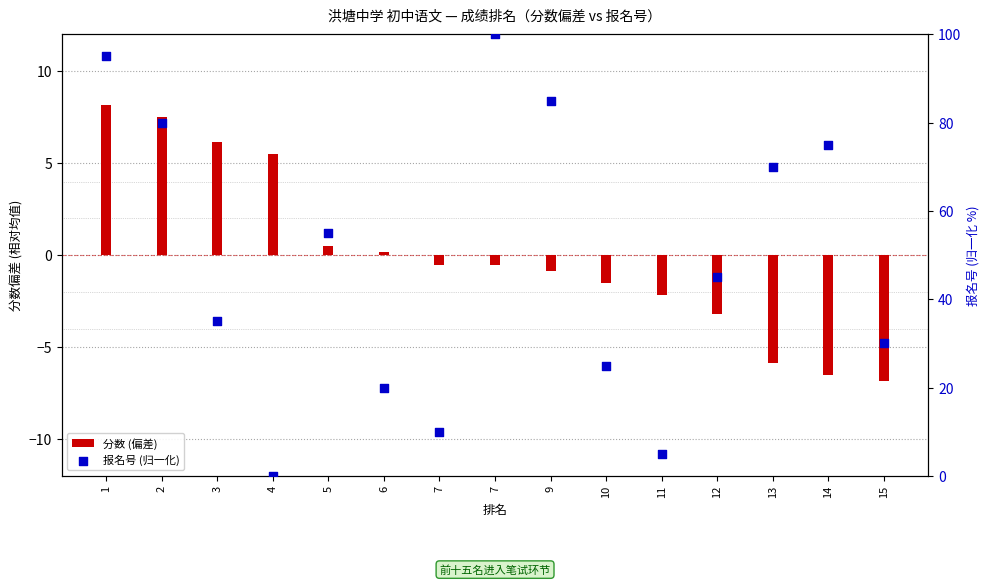

Which series has the largest total across all categories?

报名号 (归一化)